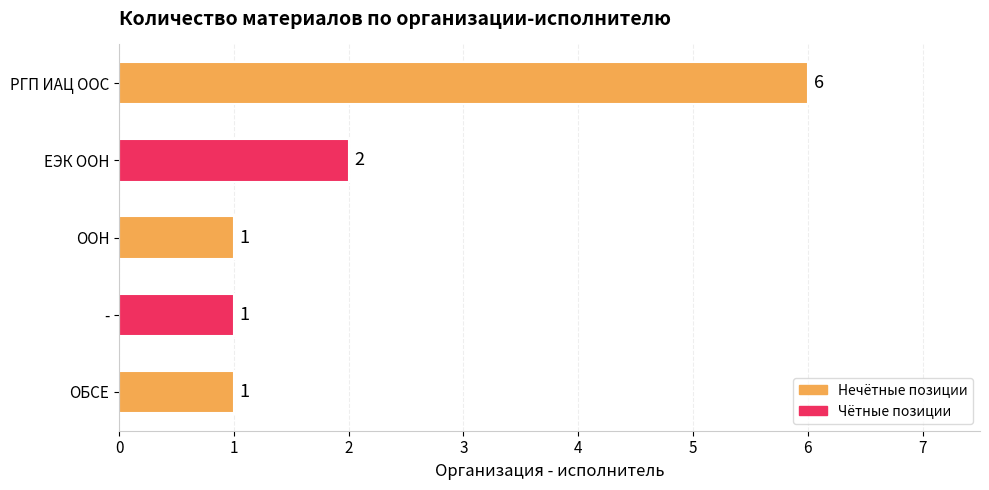

The chart shows a value of 1 at -. True or false?

True